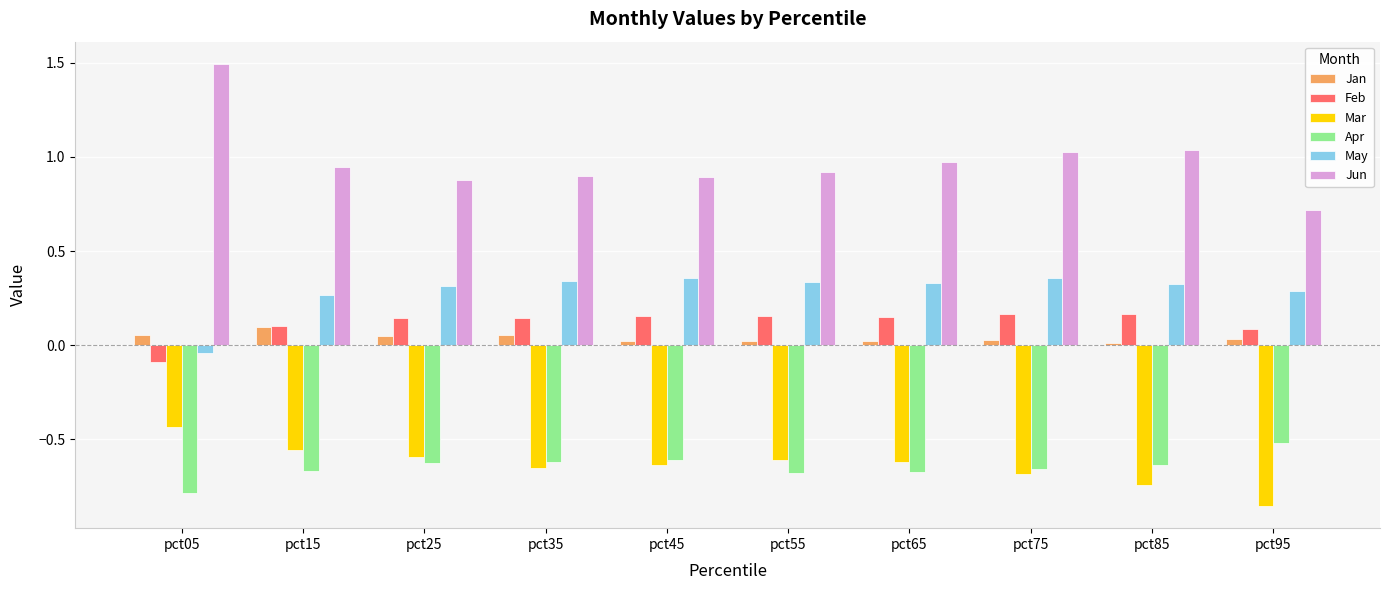

At how many categories does at least one series exceed 1?

3